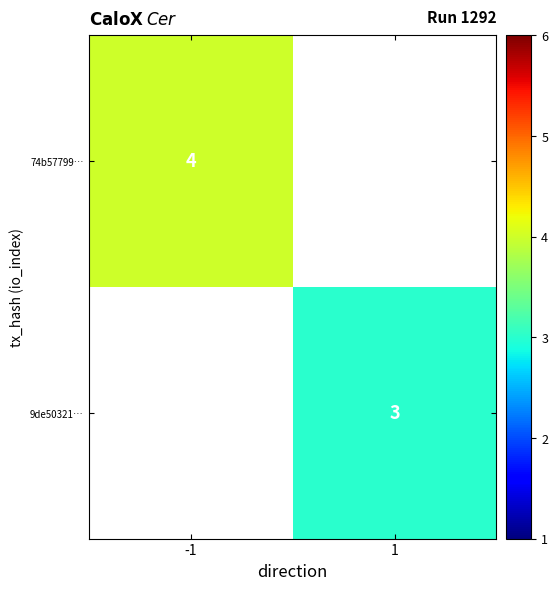

The value of 9de50321… at 1 is 3. True or false?

True